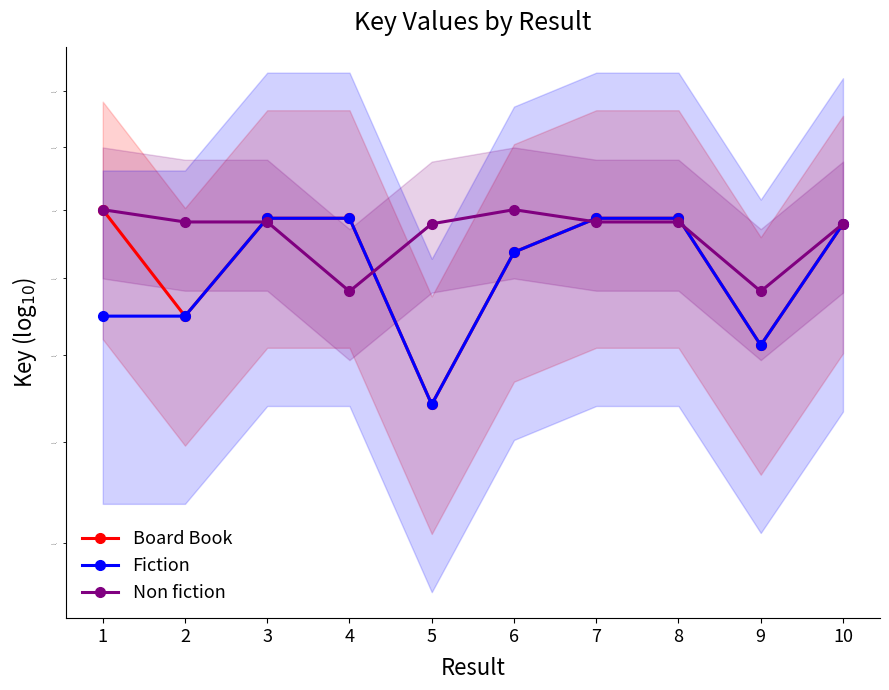

What is the difference between the Board Book values at 3 and 4?

234